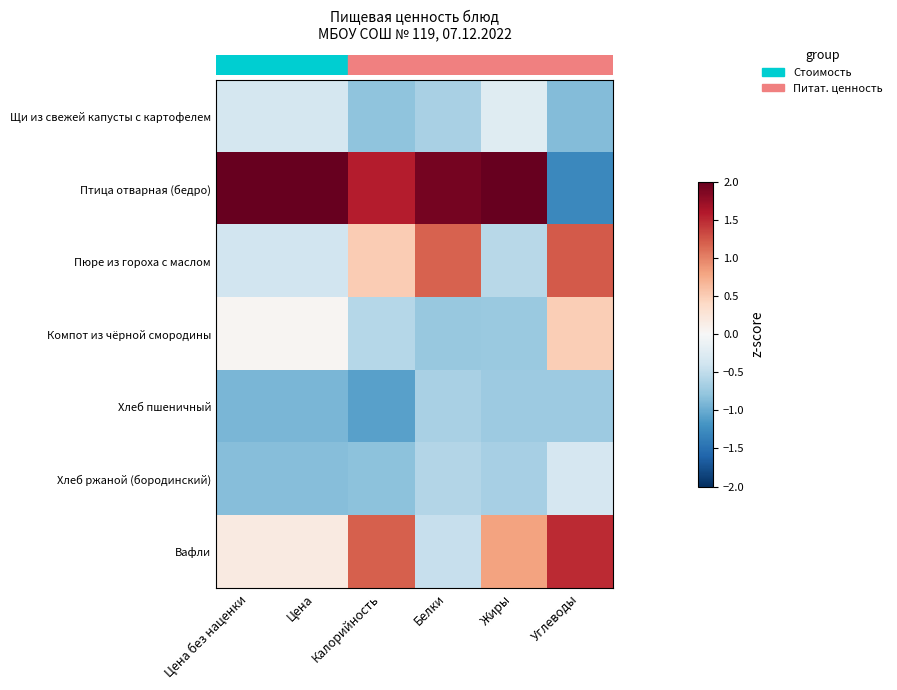

What is the spread (max minus min) of values at Углеводы?

2.8